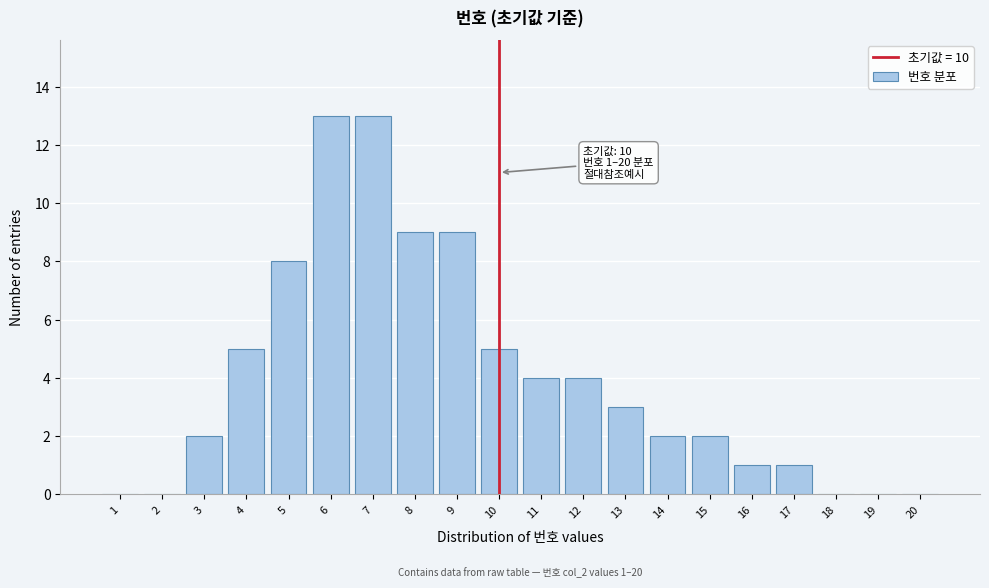

Reading left to right, what are all the values shown in this chart?

1=0	2=0	3=2	4=5	5=8	6=13	7=13	8=9	9=9	10=5	11=4	12=4	13=3	14=2	15=2	16=1	17=1	18=0	19=0	20=0